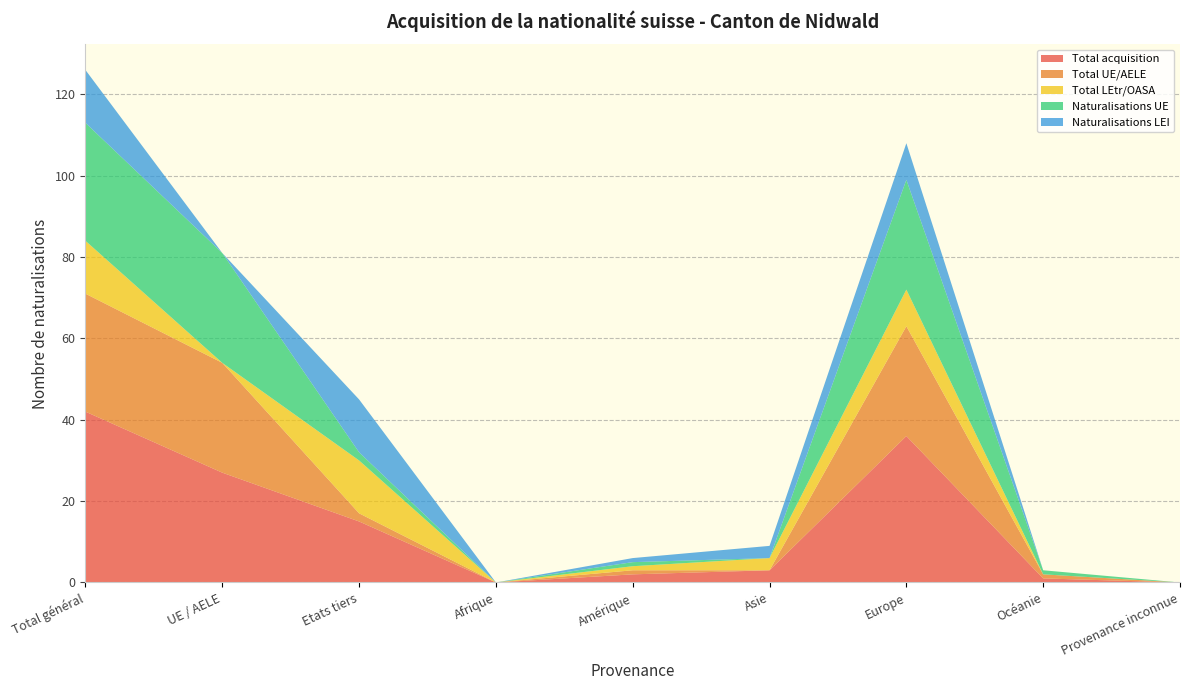

Reading left to right, extract all data points from this chart.

Total acquisition: Total général=42	UE / AELE=27	Etats tiers=15	Afrique=0	Amérique=2	Asie=3	Europe=36	Océanie=1	Provenance inconnue=0
Total UE/AELE: Total général=29	UE / AELE=27	Etats tiers=2	Afrique=0	Amérique=1	Asie=0	Europe=27	Océanie=1	Provenance inconnue=0
Total LEtr/OASA: Total général=13	UE / AELE=0	Etats tiers=13	Afrique=0	Amérique=1	Asie=3	Europe=9	Océanie=0	Provenance inconnue=0
Naturalisations UE: Total général=29	UE / AELE=27	Etats tiers=2	Afrique=0	Amérique=1	Asie=0	Europe=27	Océanie=1	Provenance inconnue=0
Naturalisations LEI: Total général=13	UE / AELE=0	Etats tiers=13	Afrique=0	Amérique=1	Asie=3	Europe=9	Océanie=0	Provenance inconnue=0